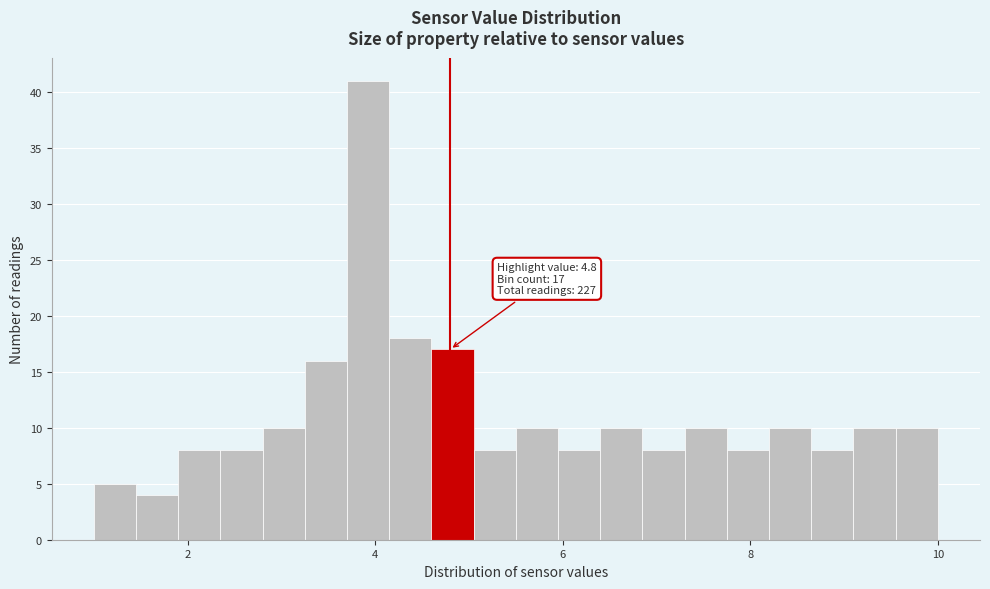

Around what value on the x-axis is the tallest bar? Give the approximate position of its centre, as read against the axis.

4.0